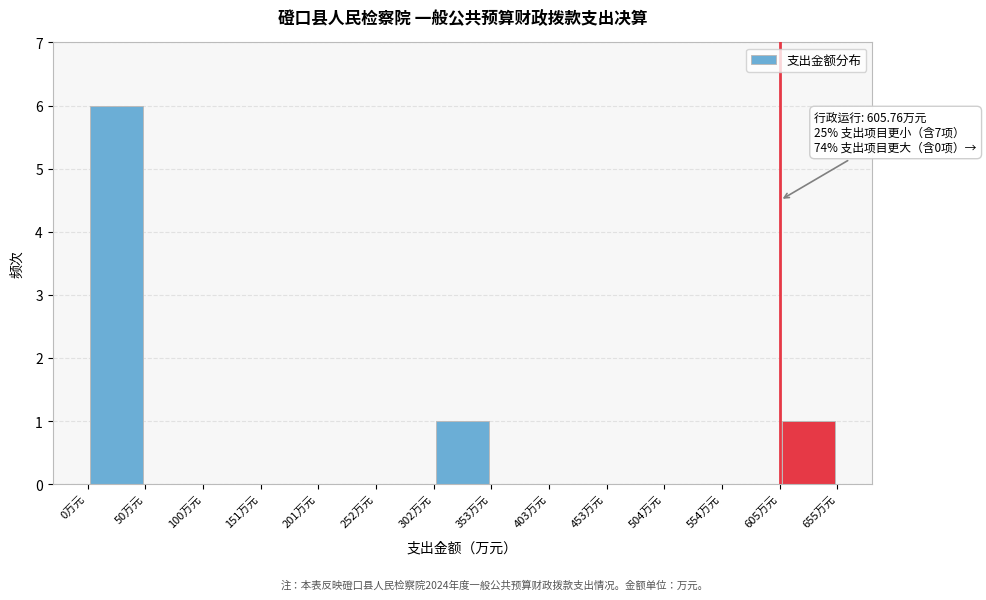

Which range on the x-axis has the tallest bar?

0 to 50